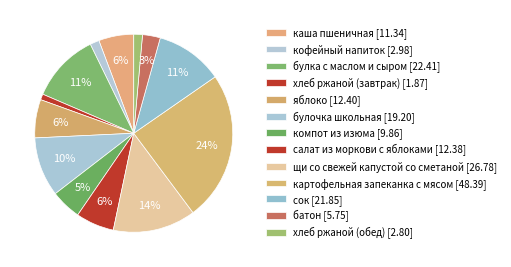

To the nearest percent, what percentage of the pie is хлеб ржаной (завтрак)?

1%